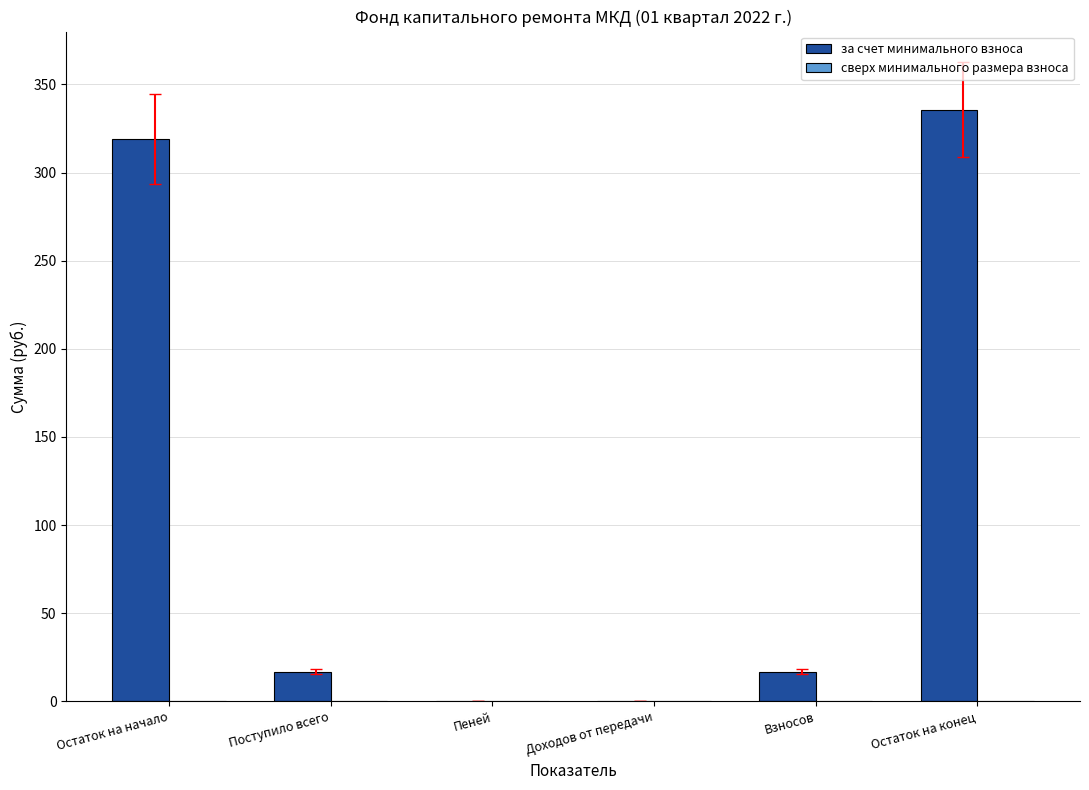

Reading left to right, extract all data points from this chart.

Остаток на начало=318.8	Поступило всего=16.8	Пеней=0.0	Доходов от передачи=0.0	Взносов=16.8	Остаток на конец=335.6